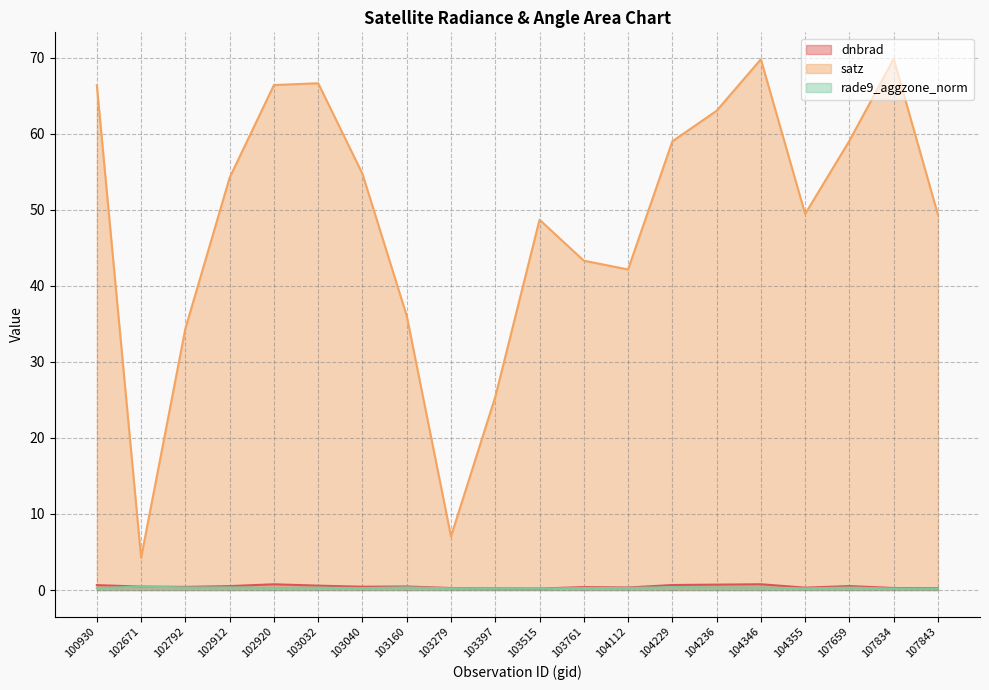

Reading left to right, extract all data points from this chart.

dnbrad: 100930=0.6	102671=0.4	102792=0.4	102912=0.5	102920=0.8	103032=0.6	103040=0.4	103160=0.5	103279=0.3	103397=0.2	103515=0.2	103761=0.4	104112=0.3	104229=0.7	104236=0.7	104346=0.8	104355=0.3	107659=0.5	107834=0.3	107843=0.2
satz: 100930=66.4	102671=4.2	102792=34.4	102912=54.2	102920=66.4	103032=66.7	103040=54.7	103160=36.1	103279=7.0	103397=25.4	103515=48.7	103761=43.3	104112=42.2	104229=59.0	104236=63.0	104346=69.8	104355=49.5	107659=59.1	107834=69.9	107843=49.4
rade9_aggzone_norm: 100930=0.3	102671=0.4	102792=0.3	102912=0.3	102920=0.3	103032=0.3	103040=0.3	103160=0.3	103279=0.2	103397=0.2	103515=0.2	103761=0.3	104112=0.3	104229=0.4	104236=0.3	104346=0.3	104355=0.2	107659=0.3	107834=0.2	107843=0.2